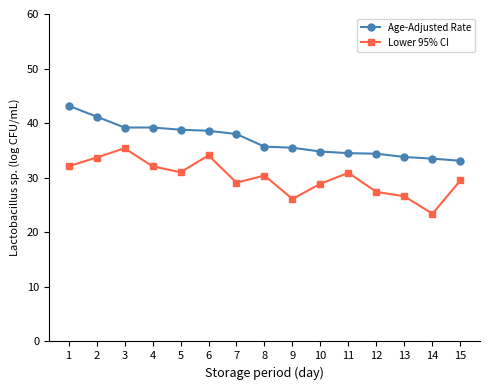

What value does the Age-Adjusted Rate series have at 6?

38.6